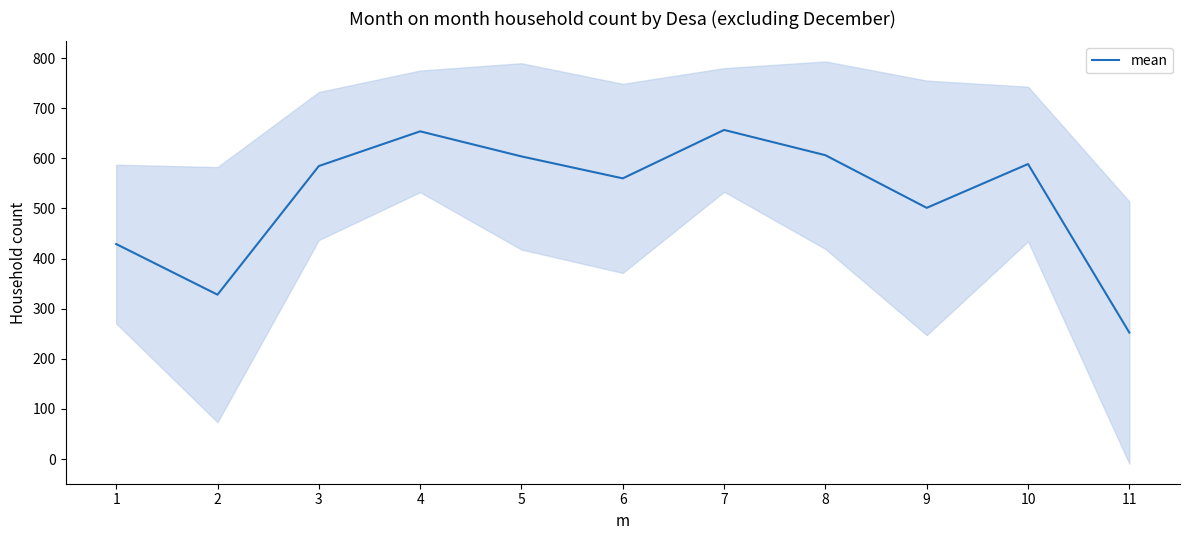

Rank the categories by value from lowest to highest.

11, 2, 1, 9, 6, 3, 10, 5, 8, 4, 7